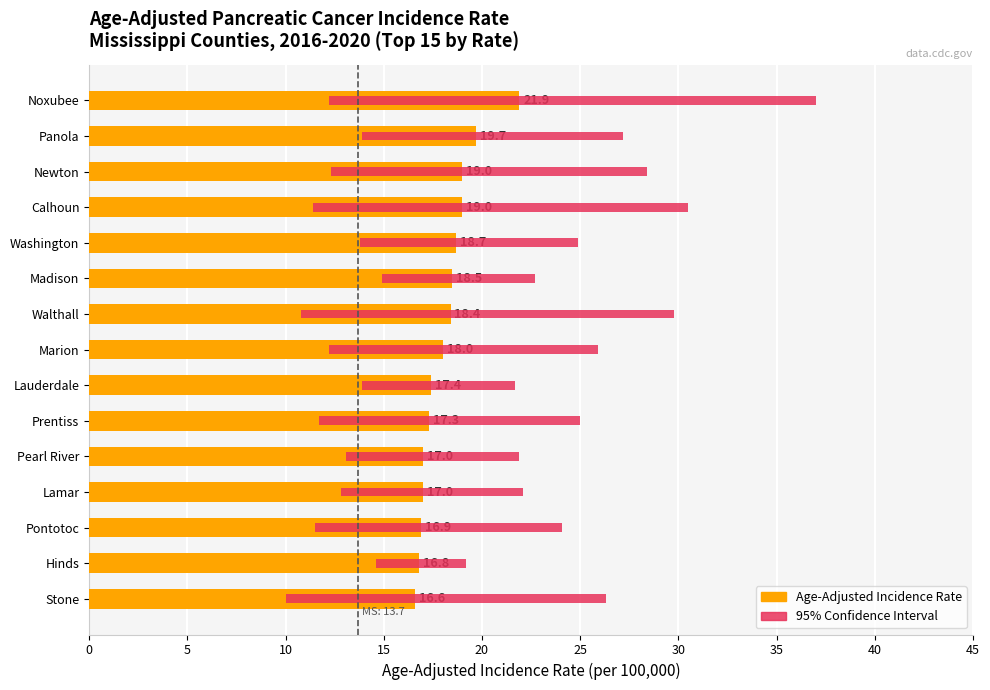

What is the average value of the 95% CI Range series?

13.2